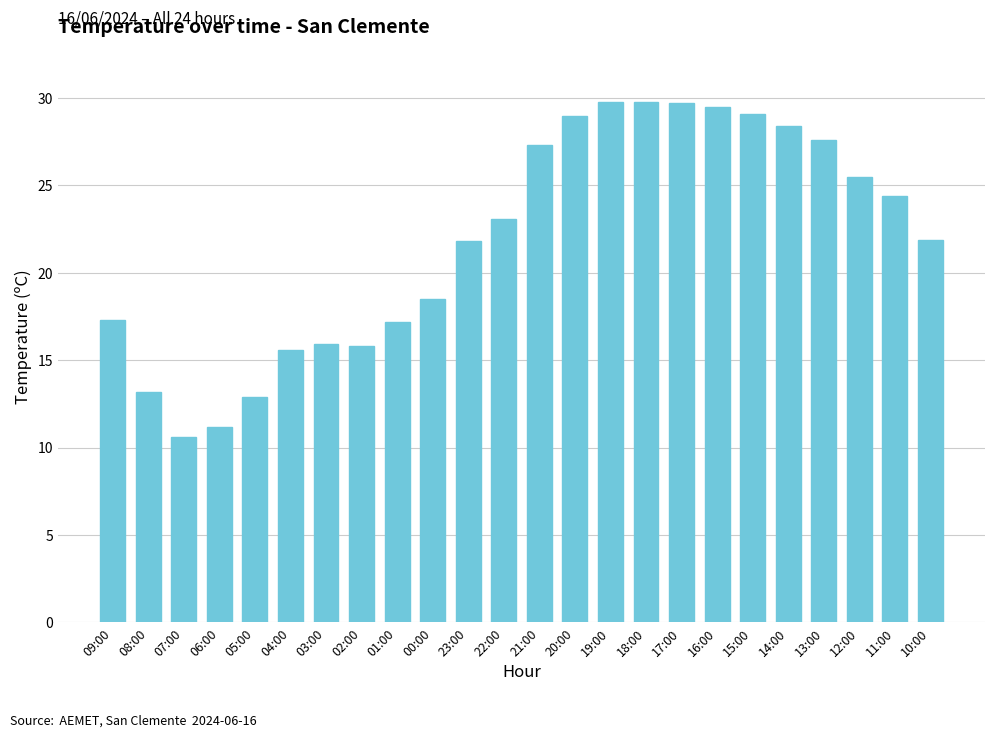

What is the sum of the values at 05:00 and 17:00?

42.6